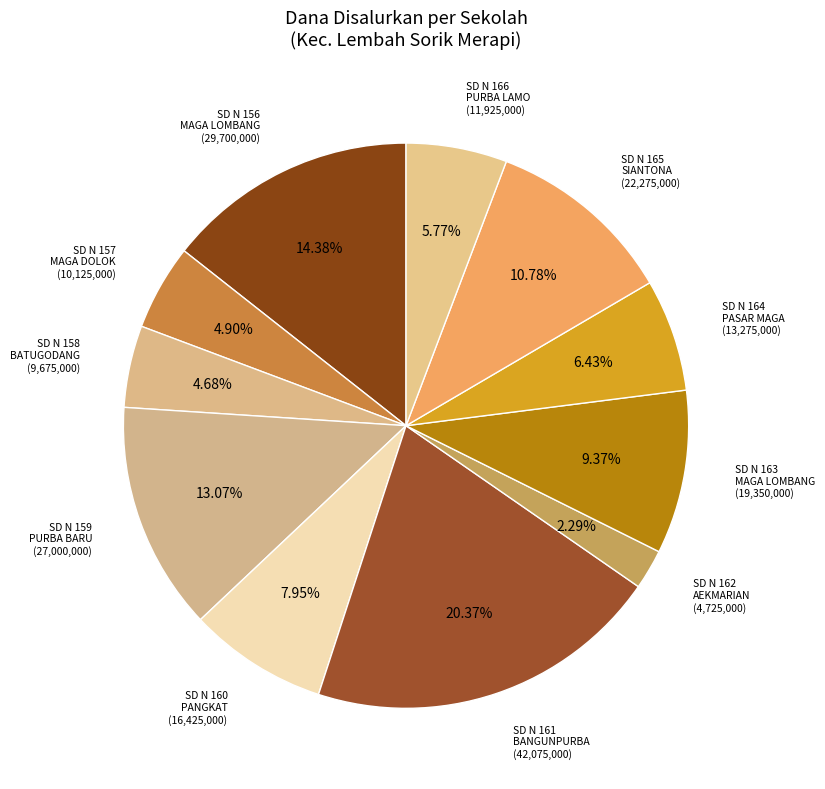

Between SD N 166 PURBA LAMO and SD N 164 PASAR MAGA, which is larger?

SD N 164 PASAR MAGA